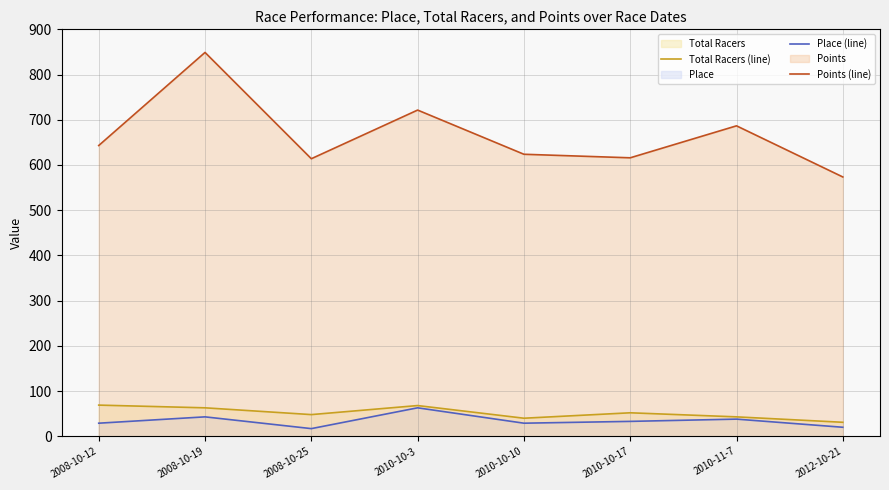

Rank the series by their maximum value, from highest to lowest.

Points (line), Total Racers (line), Place (line)